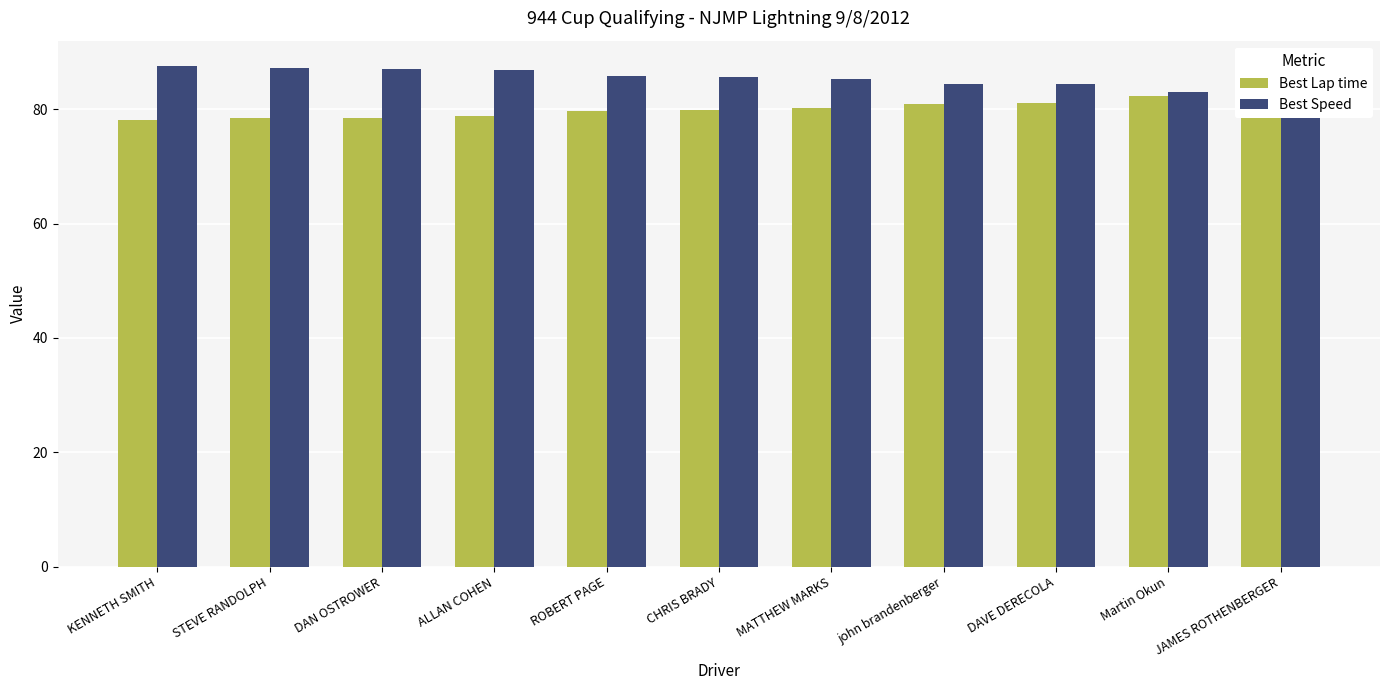

What is the approximate value of Best Speed at DAVE DERECOLA?

84.4